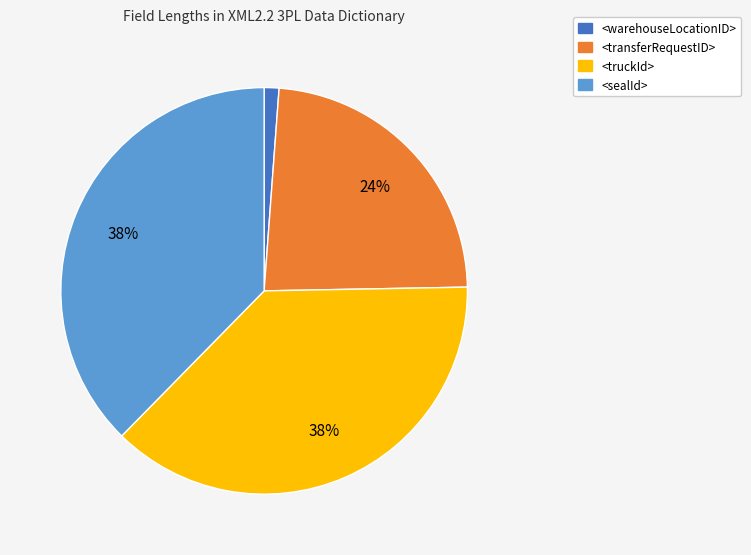

True or false: <truckId> accounts for 38% of the total.

True